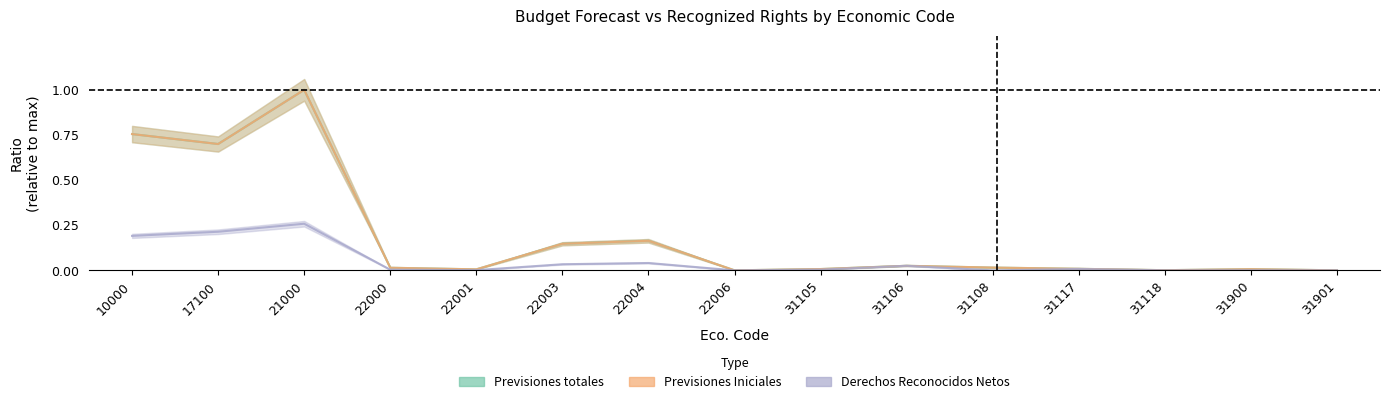

Is the value of Previsiones totales at 22004 greater than the value of Derechos Reconocidos Netos at 22001?

Yes